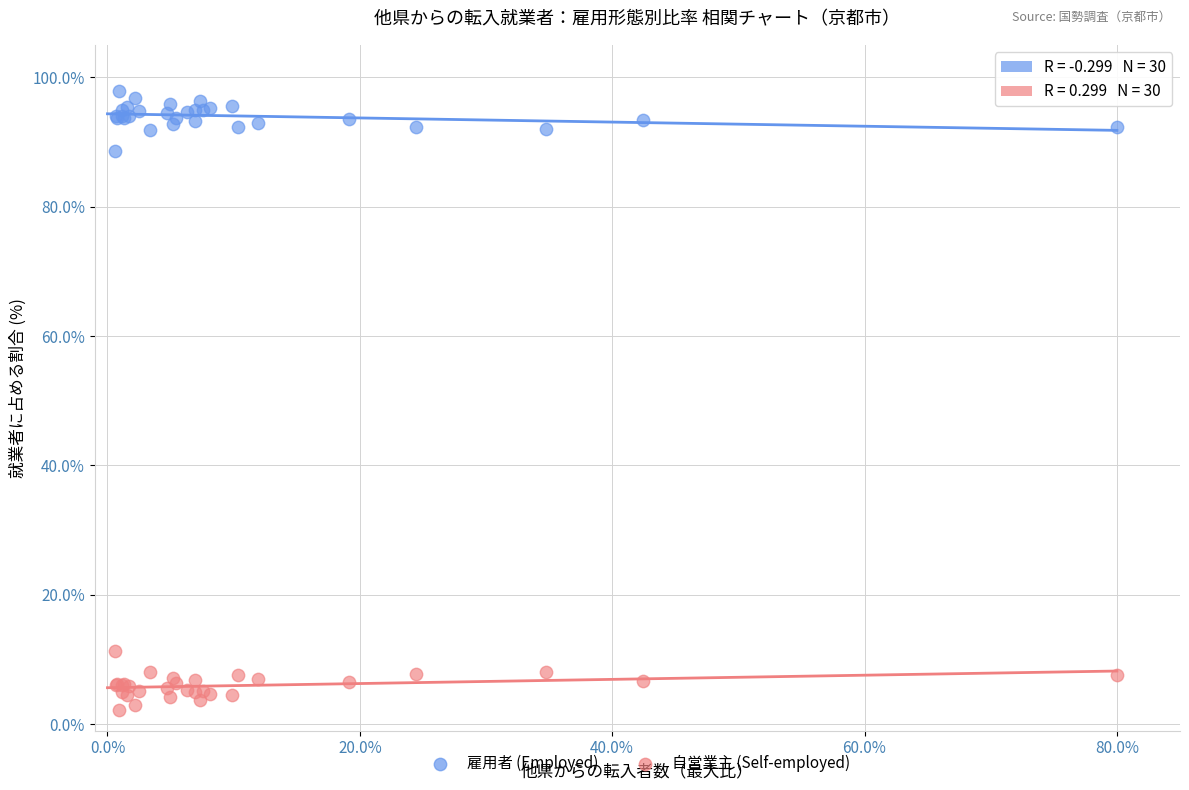

What is the X range (max minus min) for the scatter plot?

79.4